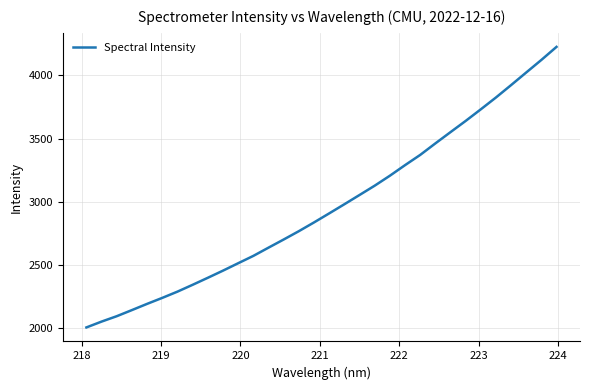

What is the difference between the maximum and minimum values?

2222.5